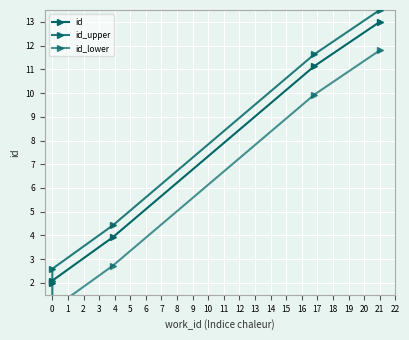

What is the highest value of the id_upper series?

13.5